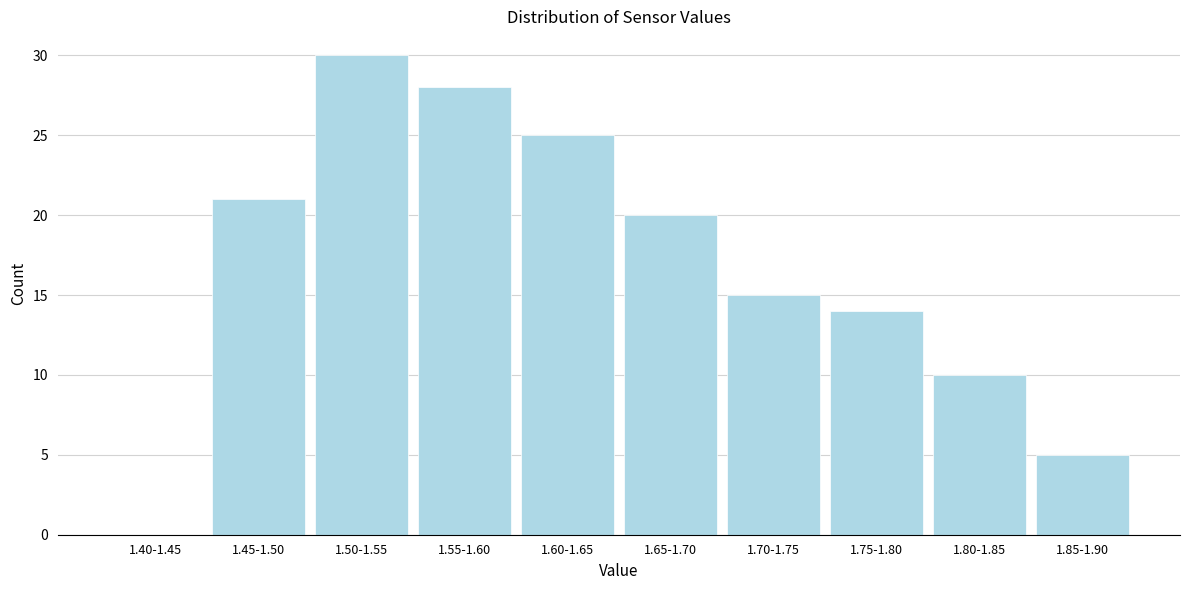

Reading right to left, list all the values displayed in this chart.

1.85-1.90=5	1.80-1.85=10	1.75-1.80=14	1.70-1.75=15	1.65-1.70=20	1.60-1.65=25	1.55-1.60=28	1.50-1.55=30	1.45-1.50=21	1.40-1.45=0